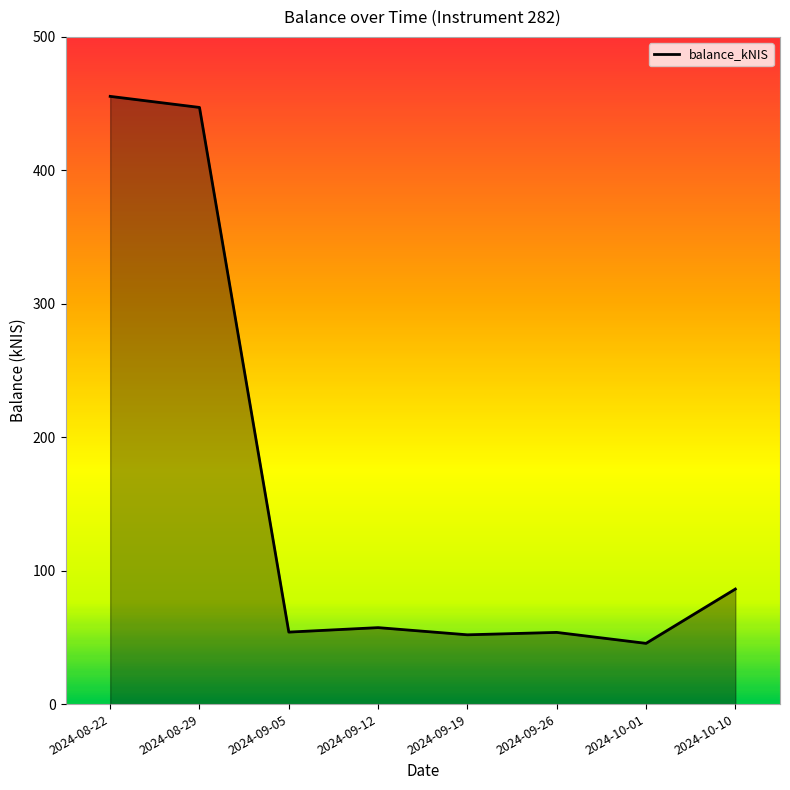

Which has a higher value, 2024-08-29 or 2024-09-26?

2024-08-29